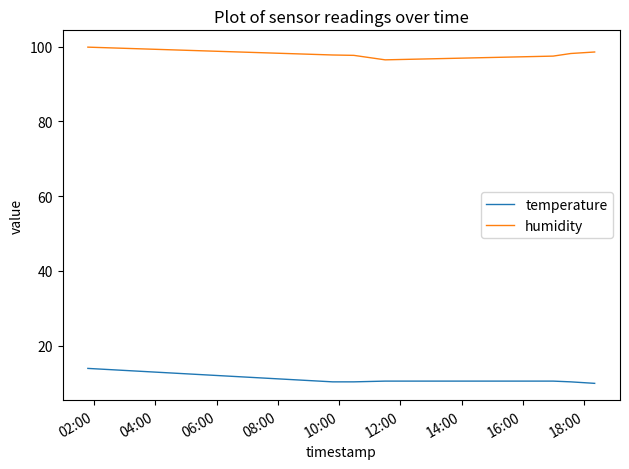

What is the smallest value displayed?

9.9